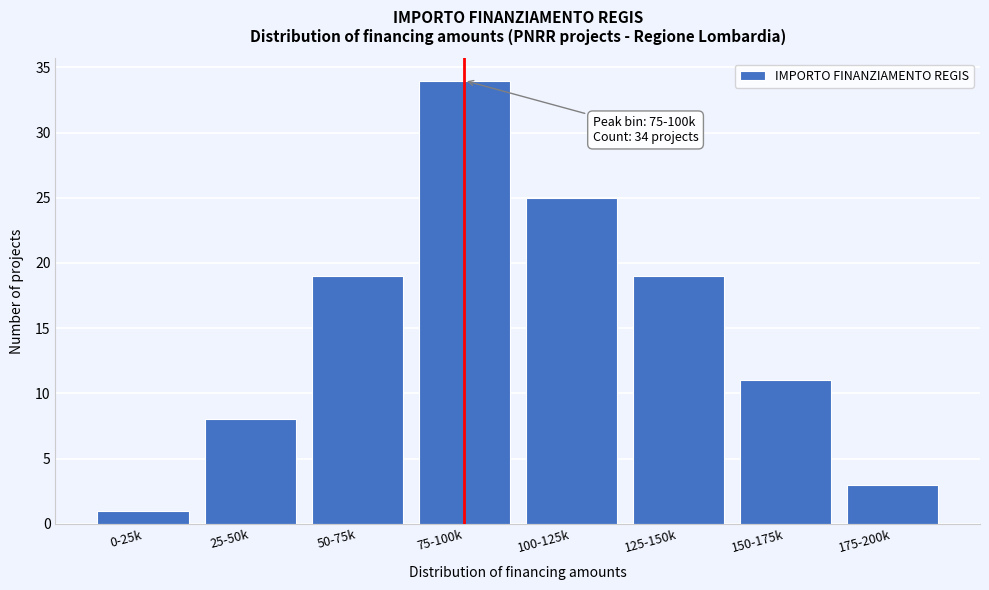

Reading left to right, extract all data points from this chart.

1	8	19	34	25	19	11	3